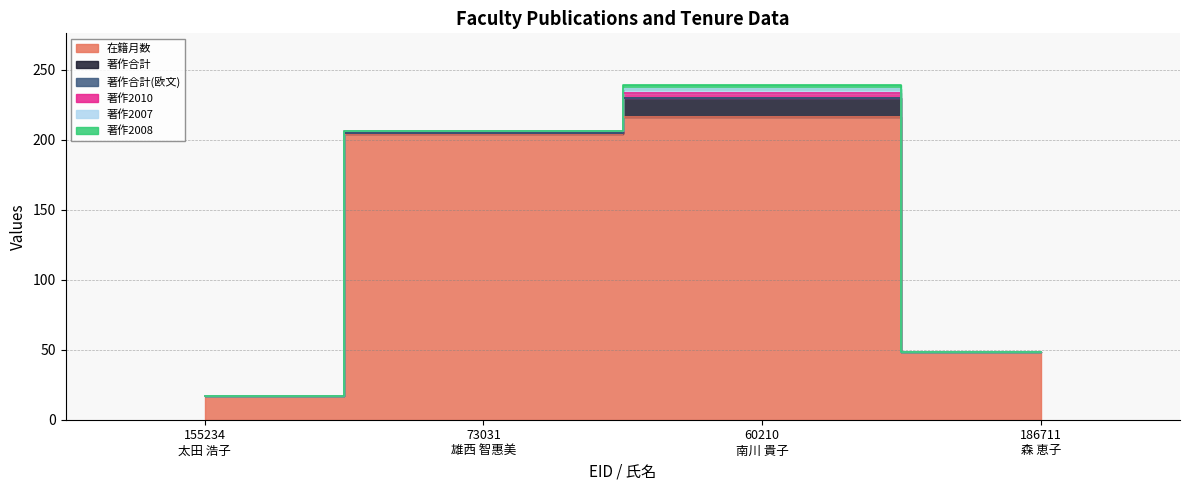

Which label corresponds to the largest value in the chart?

60210
南川 貴子